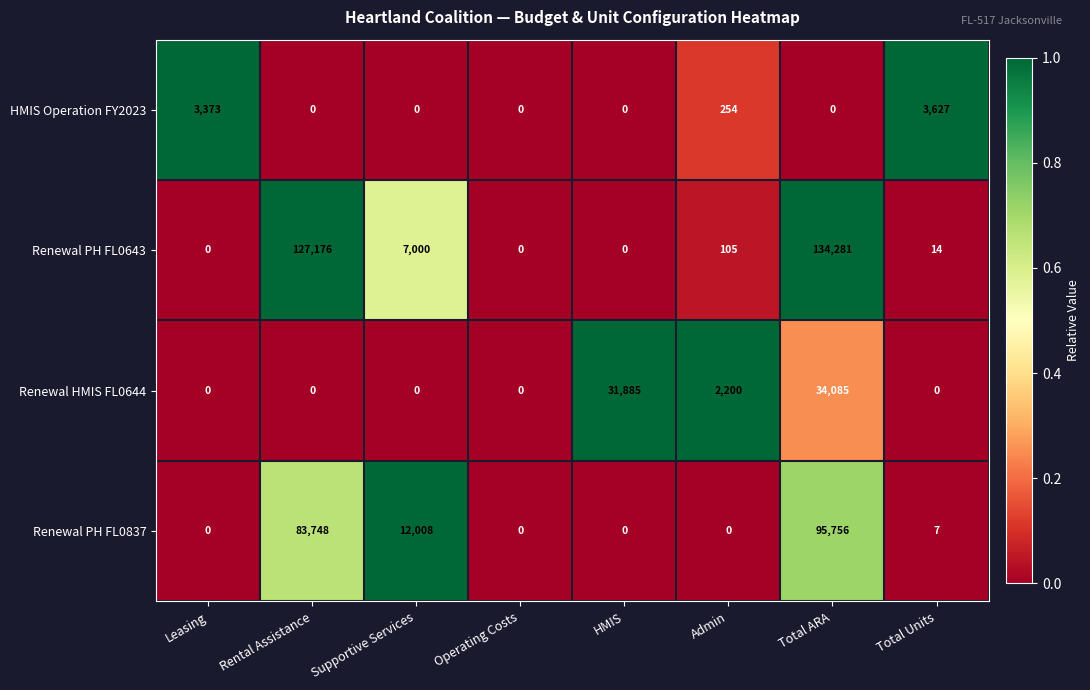

What is the total value across all series at Admin?

2559